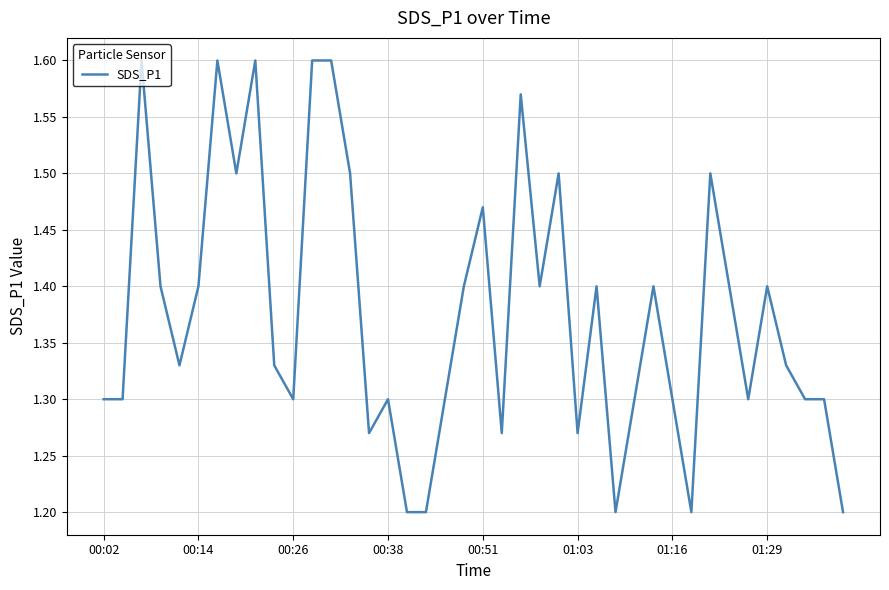

What is the difference between the maximum and minimum values?

0.4